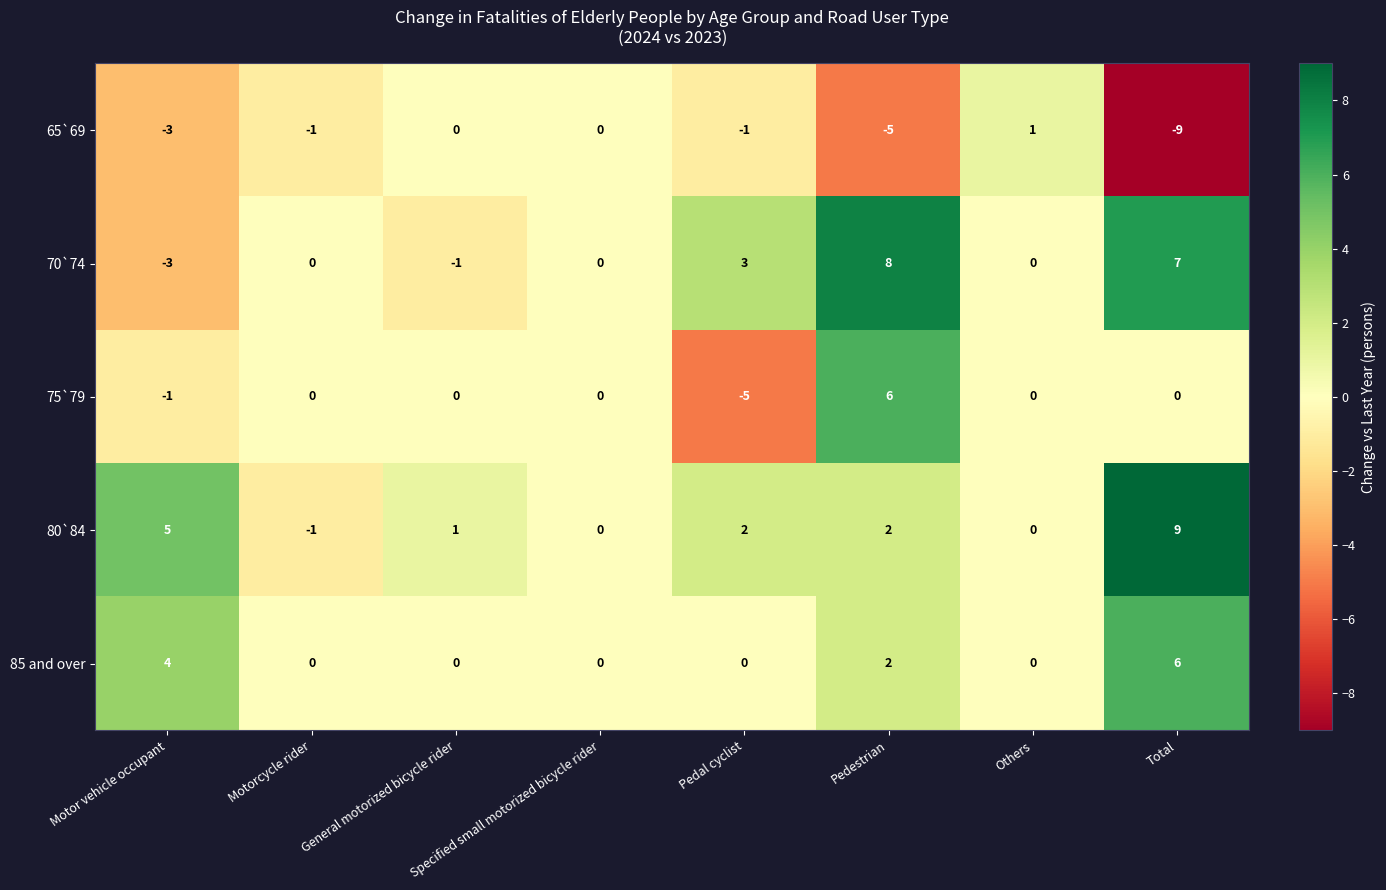

What is the sum of the 70`74 values at Motor vehicle occupant and Pedestrian?

5